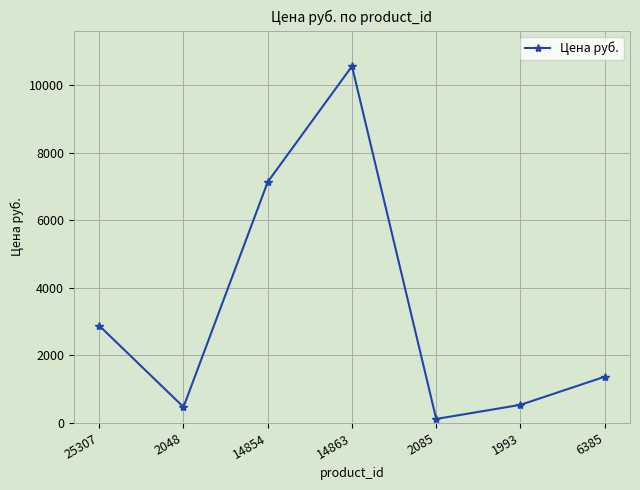

What is the approximate value at 14854, to the nearest 100?

7100